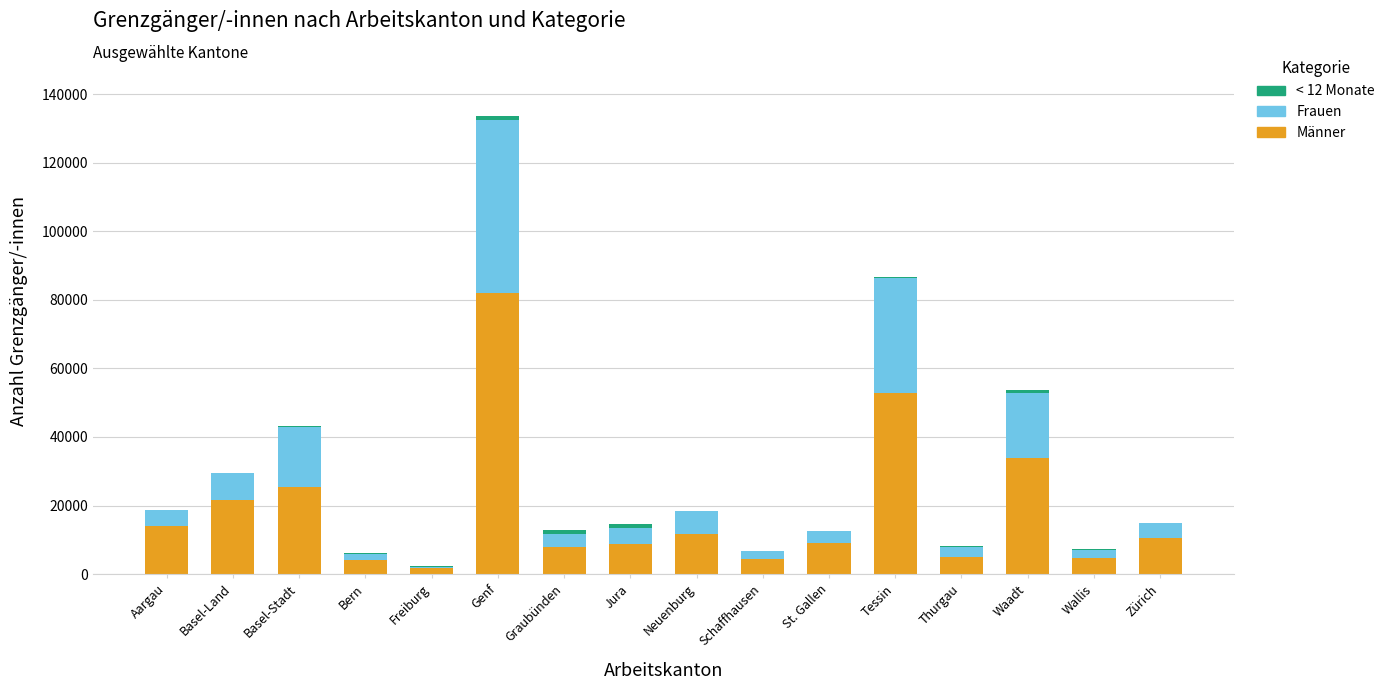

At which label does Männer reach its peak?

Genf